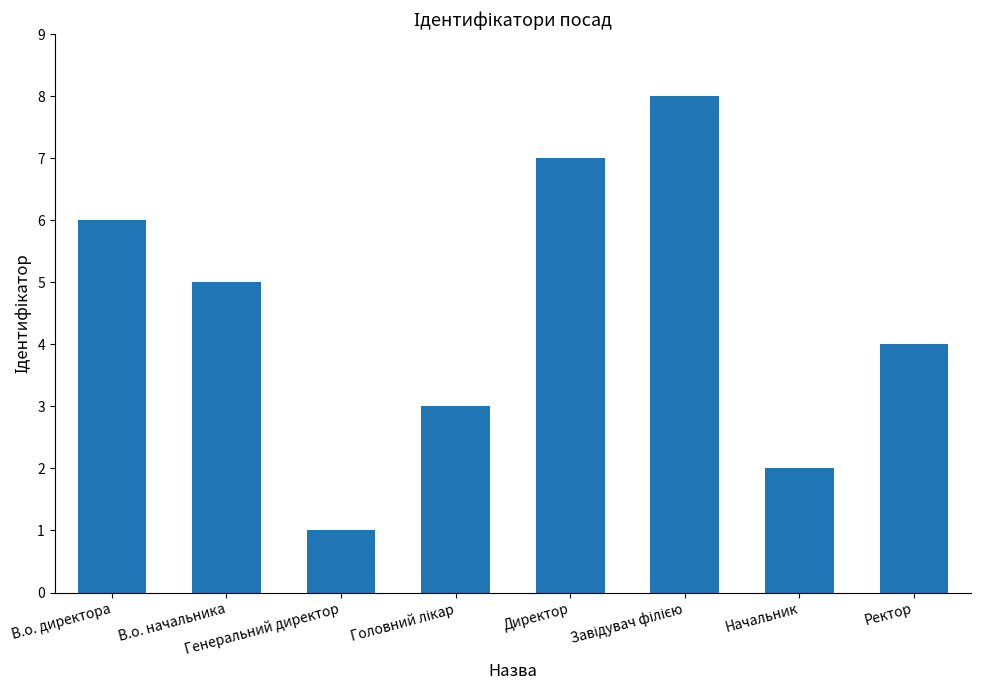

Reading left to right, extract all data points from this chart.

6	5	1	3	7	8	2	4